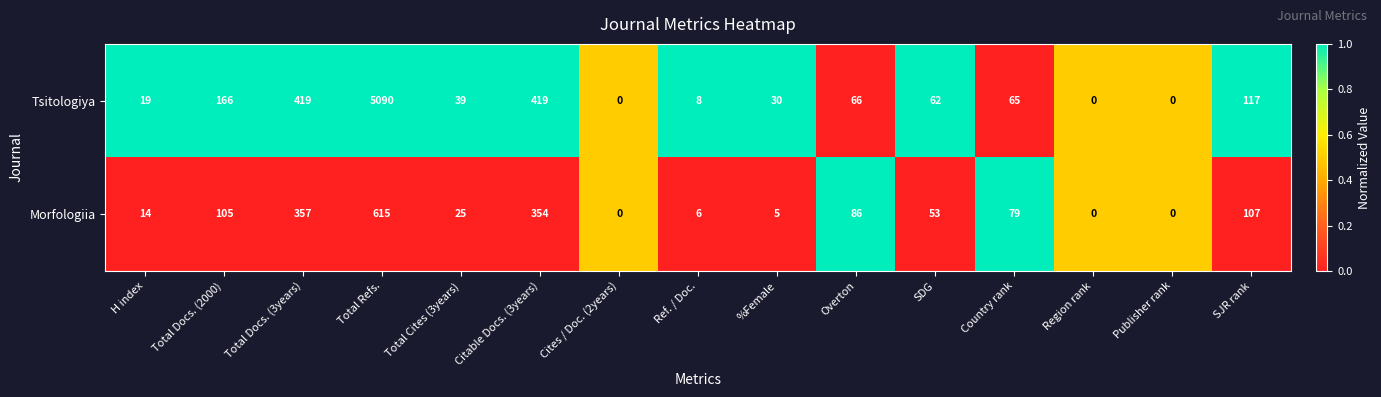

Reading left to right, extract all data points from this chart.

Tsitologiya: H index=19	Total Docs. (2000)=166	Total Docs. (3years)=419	Total Refs.=5090	Total Cites (3years)=39	Citable Docs. (3years)=419	Cites / Doc. (2years)=0	Ref. / Doc.=8	%Female=30	Overton=66	SDG=62	Country rank=65	Region rank=0	Publisher rank=0	SJR rank=117
Morfologiia: H index=14	Total Docs. (2000)=105	Total Docs. (3years)=357	Total Refs.=615	Total Cites (3years)=25	Citable Docs. (3years)=354	Cites / Doc. (2years)=0	Ref. / Doc.=6	%Female=5	Overton=86	SDG=53	Country rank=79	Region rank=0	Publisher rank=0	SJR rank=107